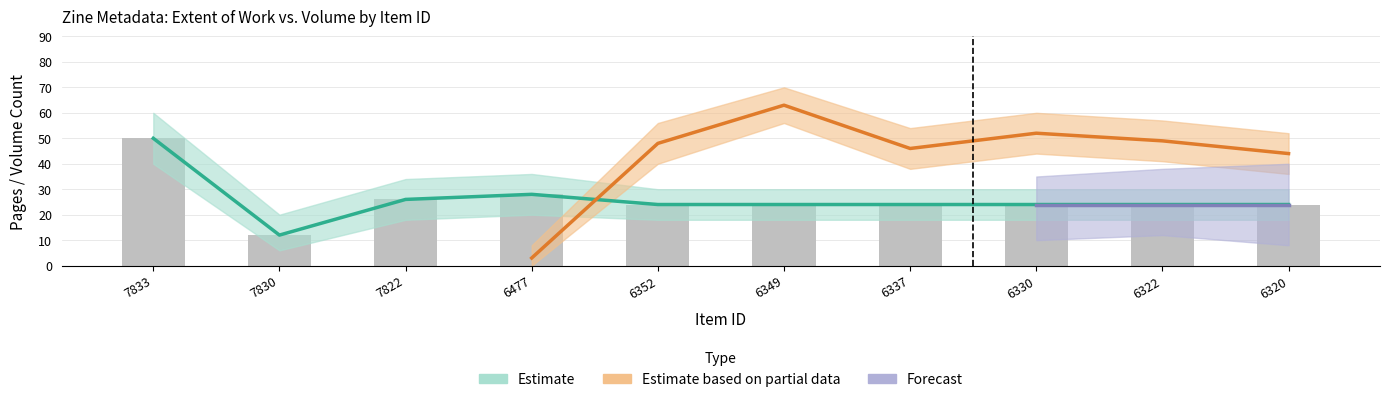

How many bars are there in total?

10